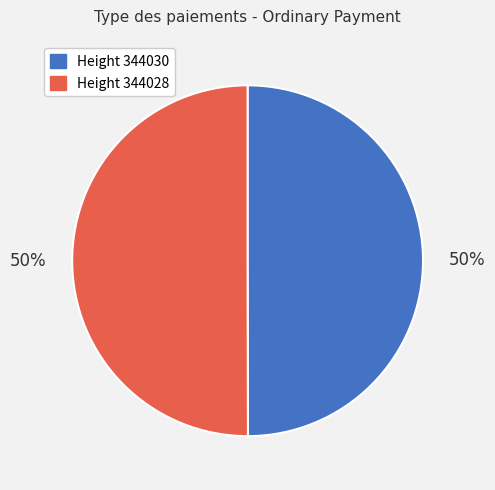

To the nearest percent, what is the average slice percentage?

50%